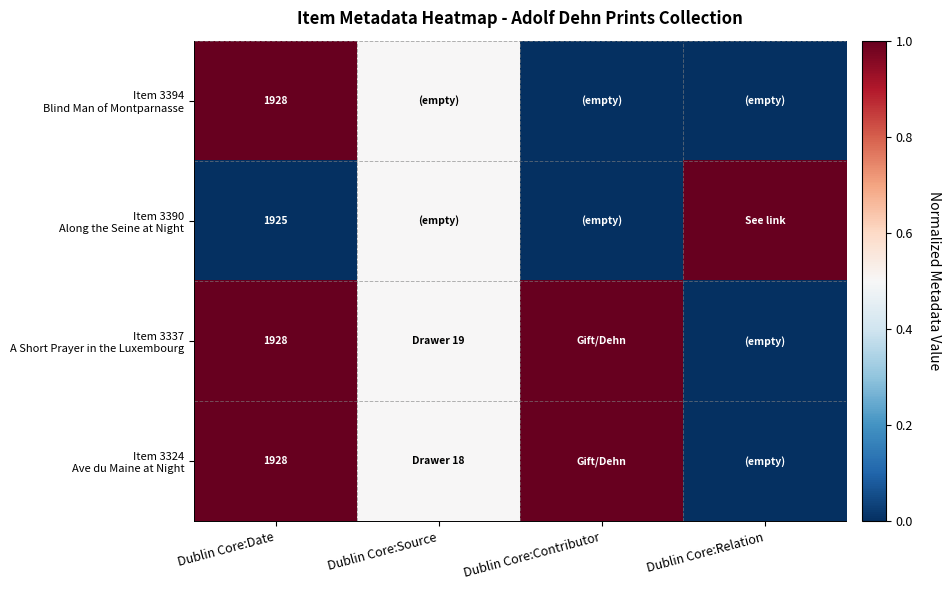

What is the difference between the highest and lowest values at Dublin Core:Date?

3.0